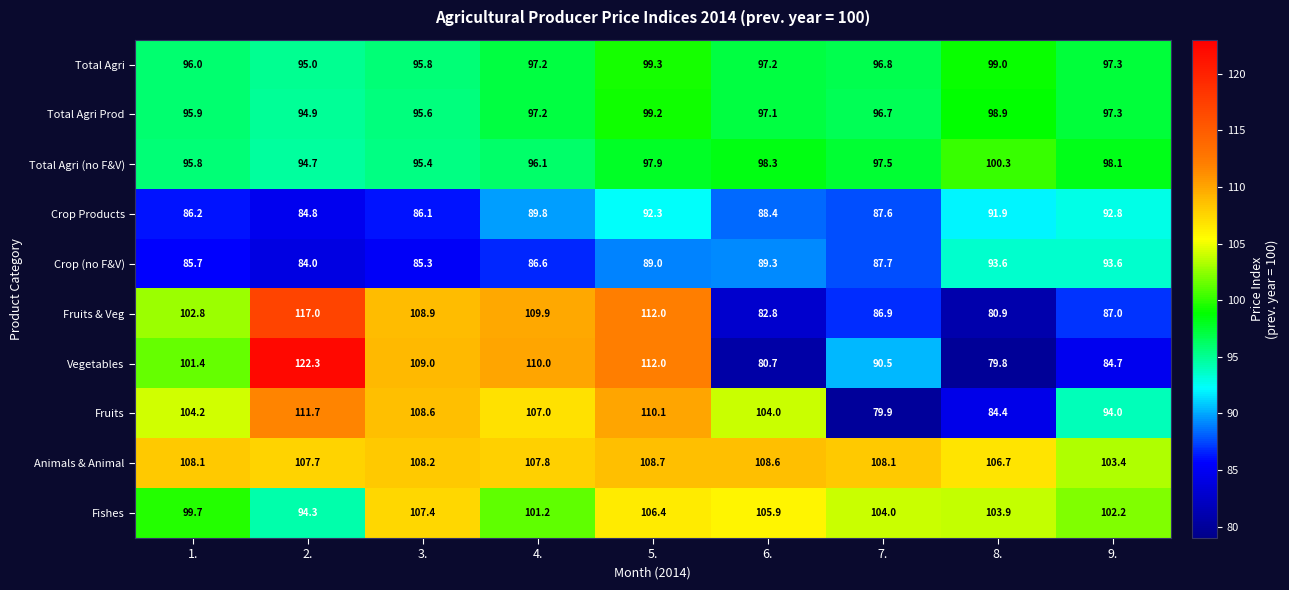

What is the minimum value shown in the chart?

79.8